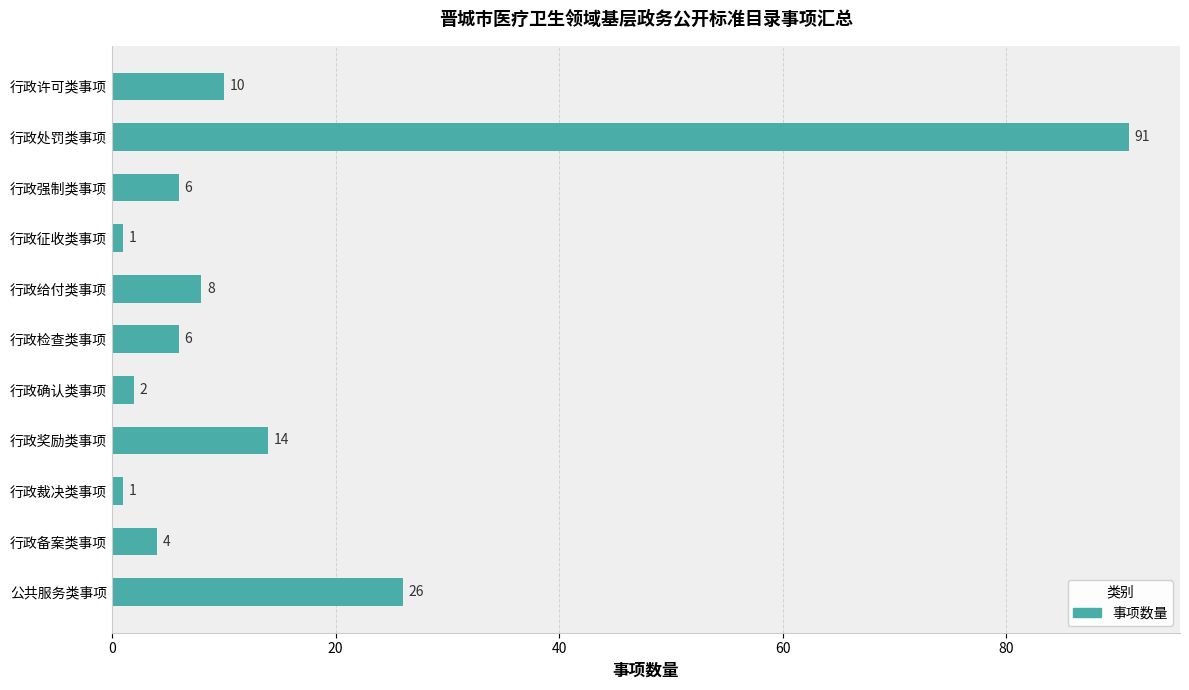

What is the maximum value shown in the chart?

91